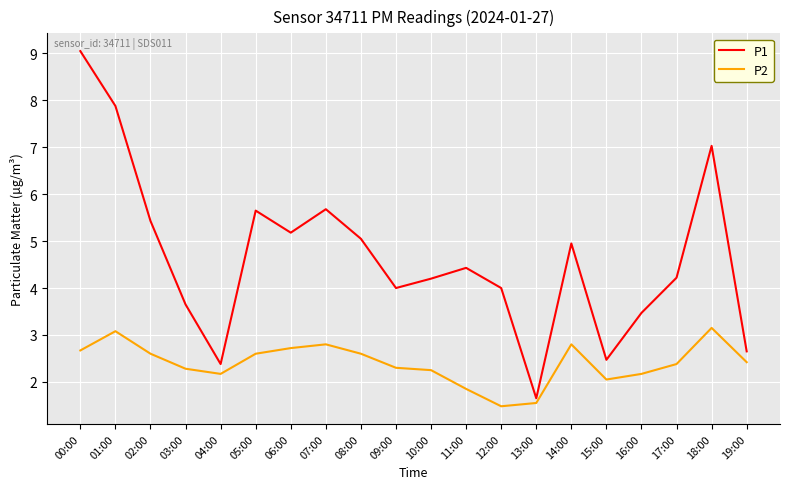

The P2 series shows 1.0 at 16:00. True or false?

False